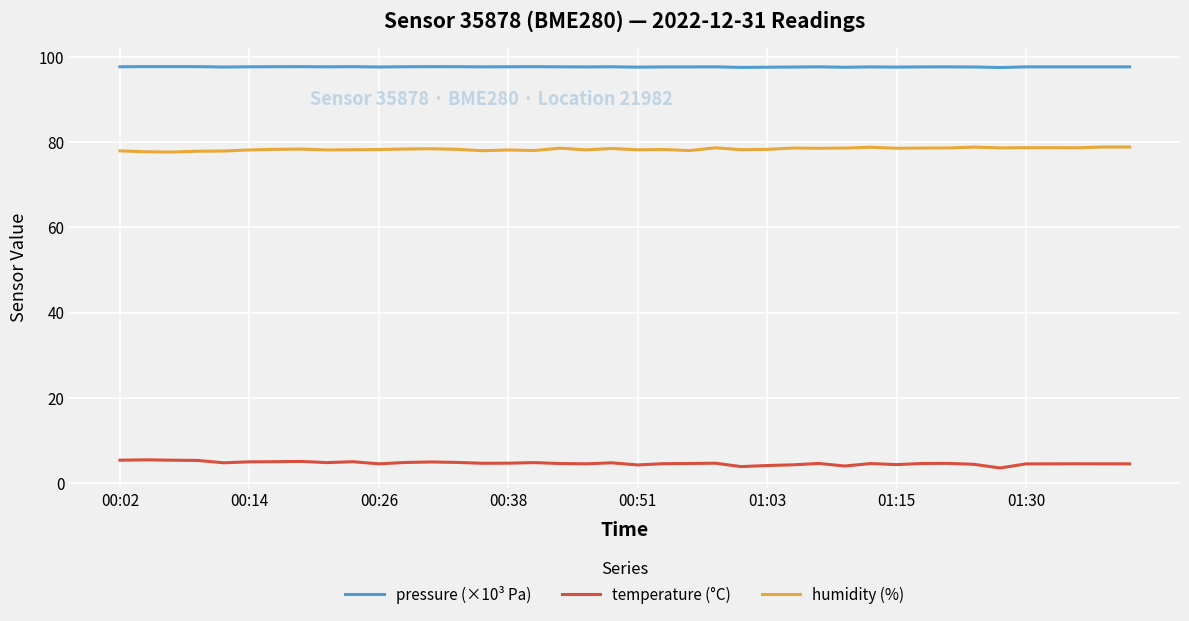

True or false: temperature (°C) and pressure (×10³ Pa) cross at least once.

False